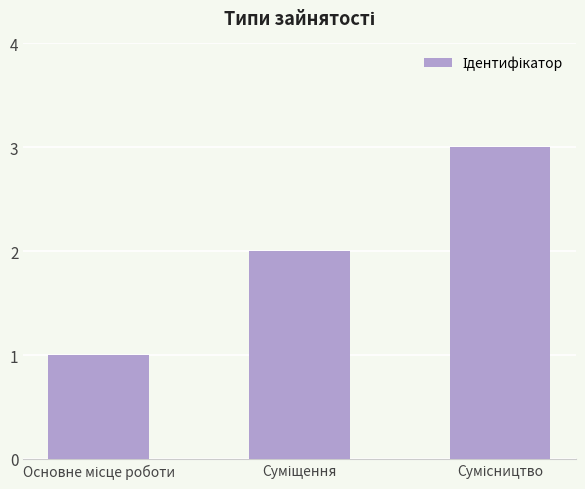

What is the maximum value shown in the chart?

3